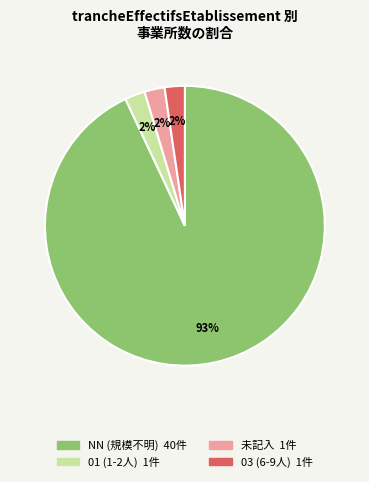

To the nearest percent, what is the average slice percentage?

25%